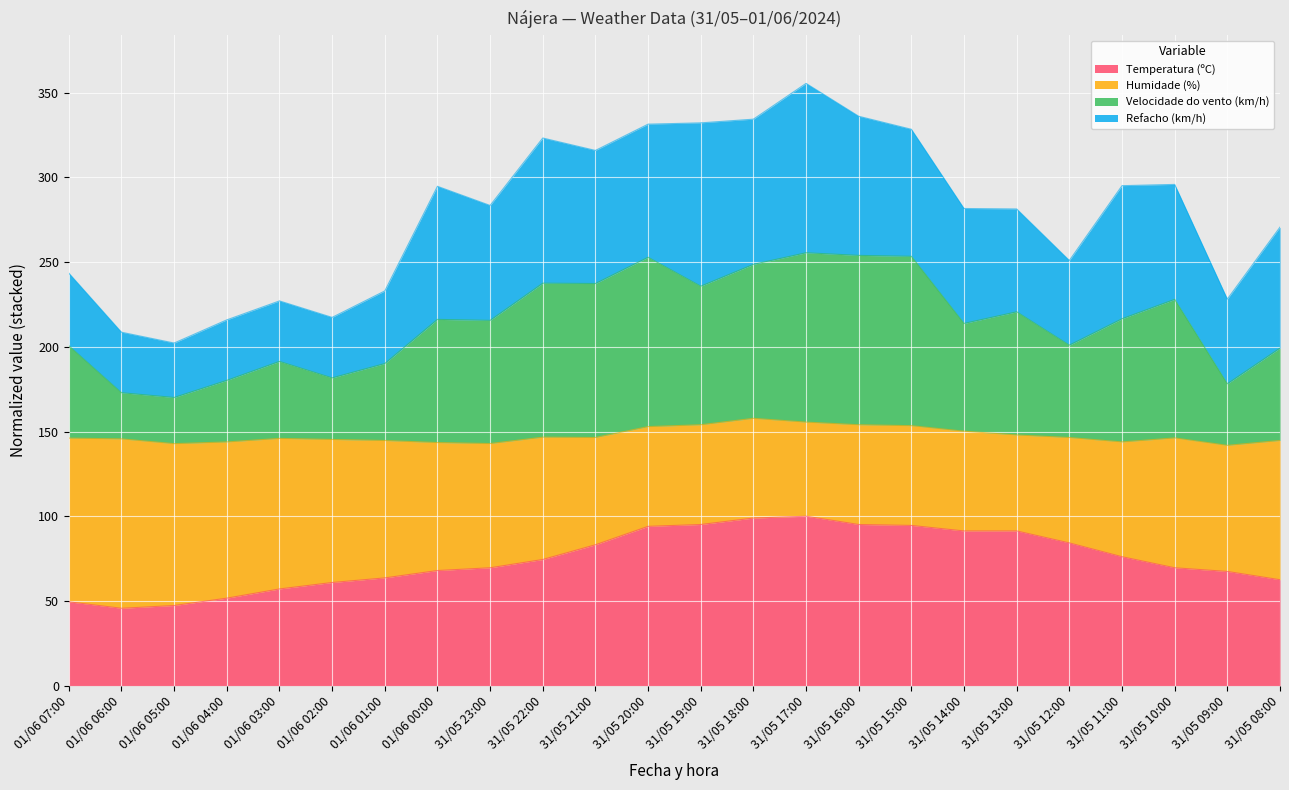

In Temperatura (ºC), how many points are higher than both neighbors (excluding endpoints)?

1